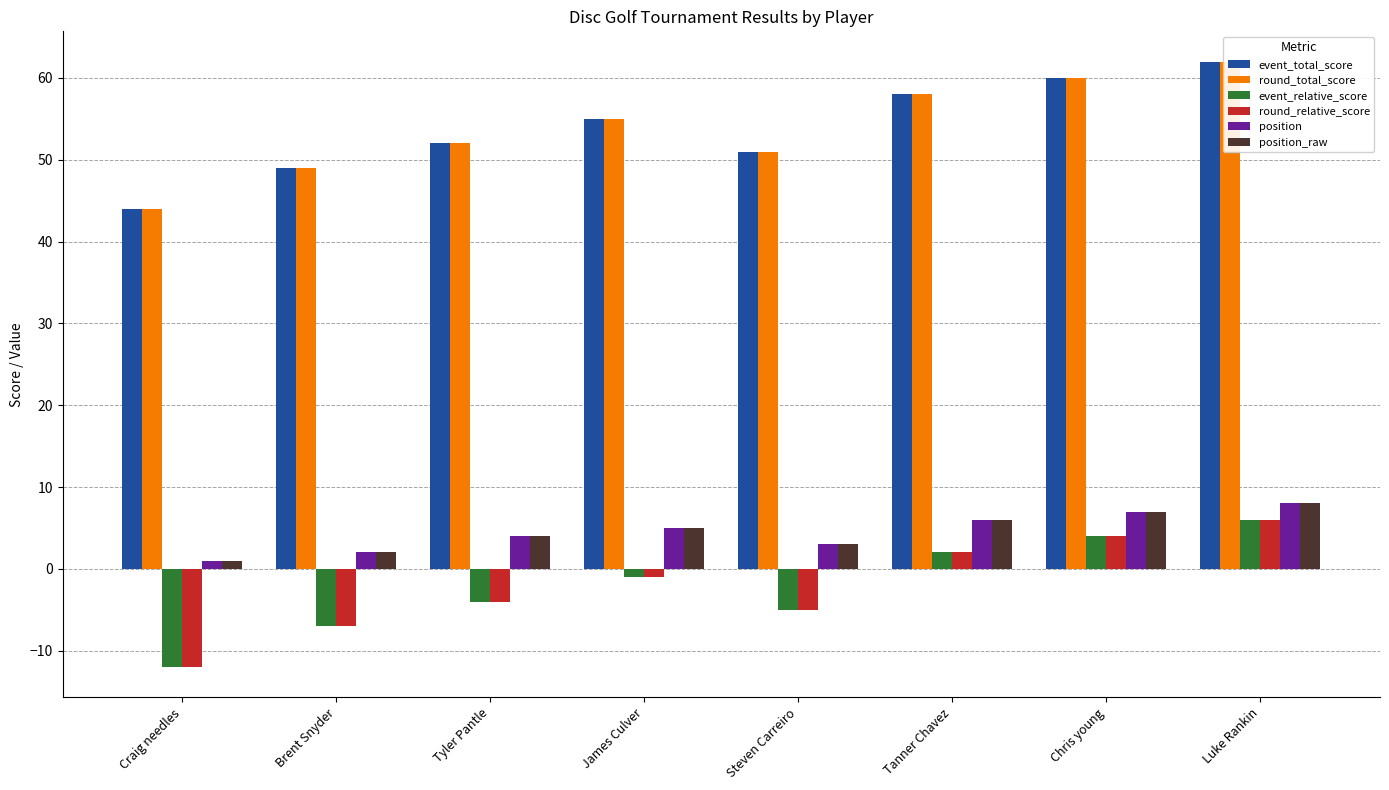

What is the spread (max minus min) of values at Steven Carreiro?

56